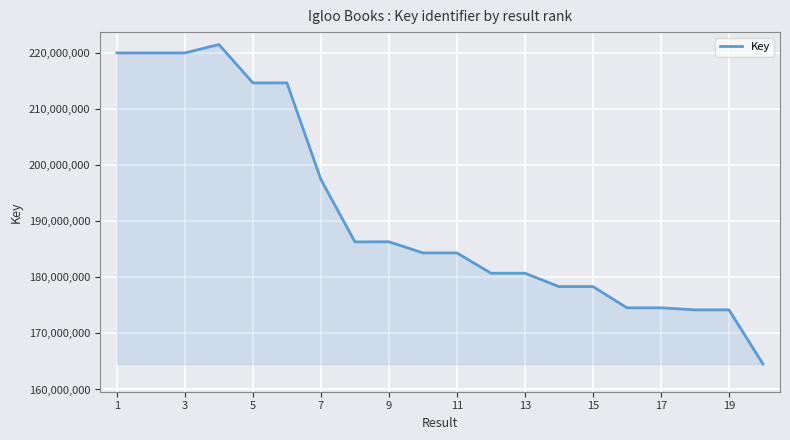

What is the smallest value displayed?

164538653